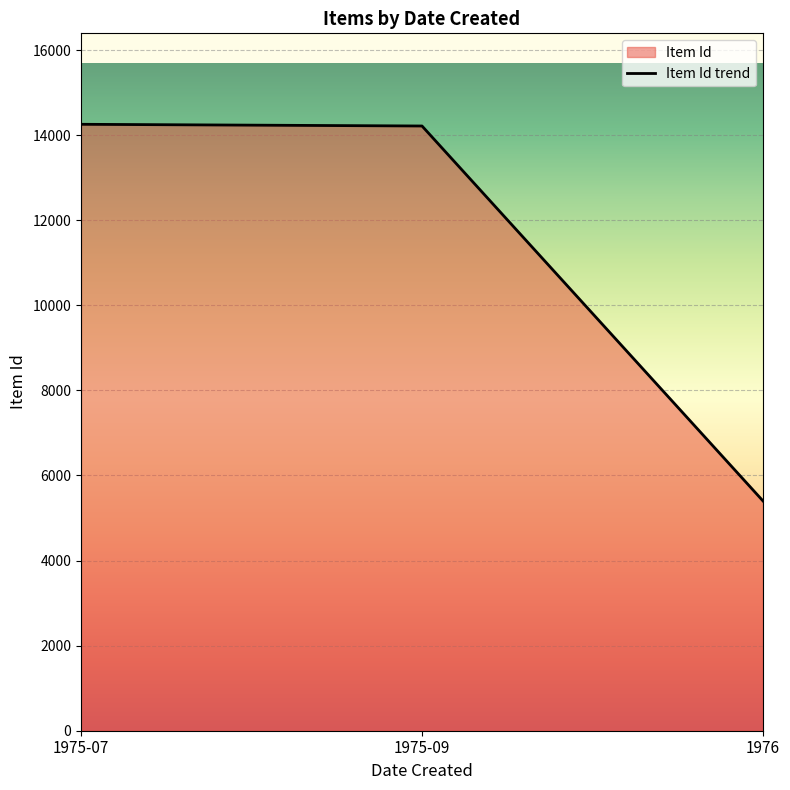

What is the label of the 1st point from the left?

1975-07